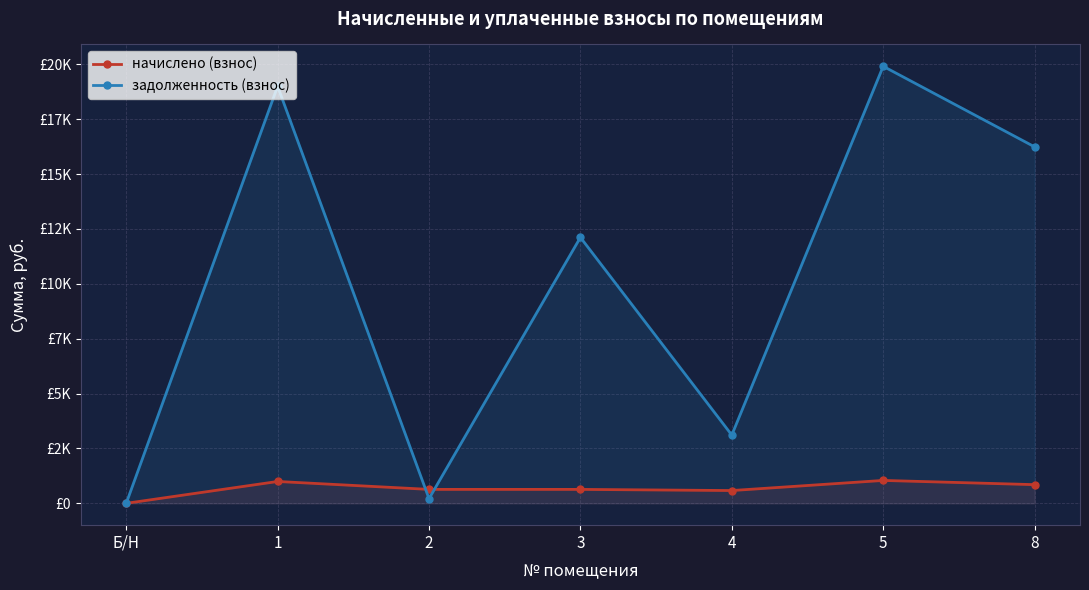

Is it true that задолженность (взнос) equals 6256.3 at 5?

False